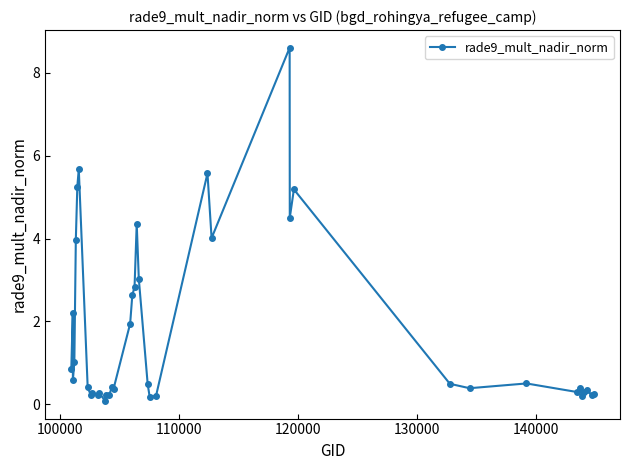

What is the difference between the second highest and minimum values?

5.6